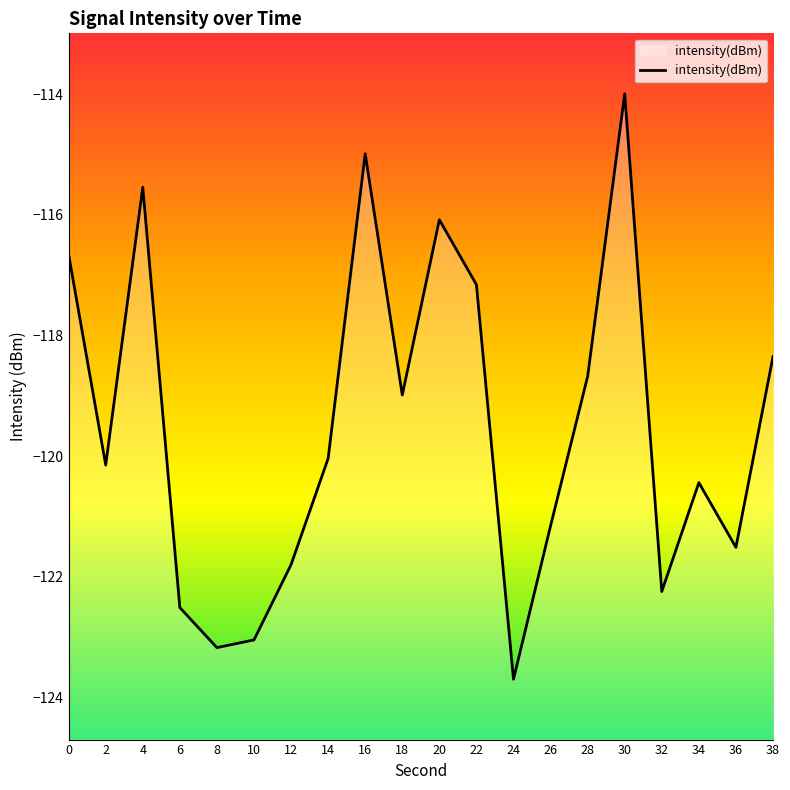

What is the minimum value shown in the chart?

-123.7